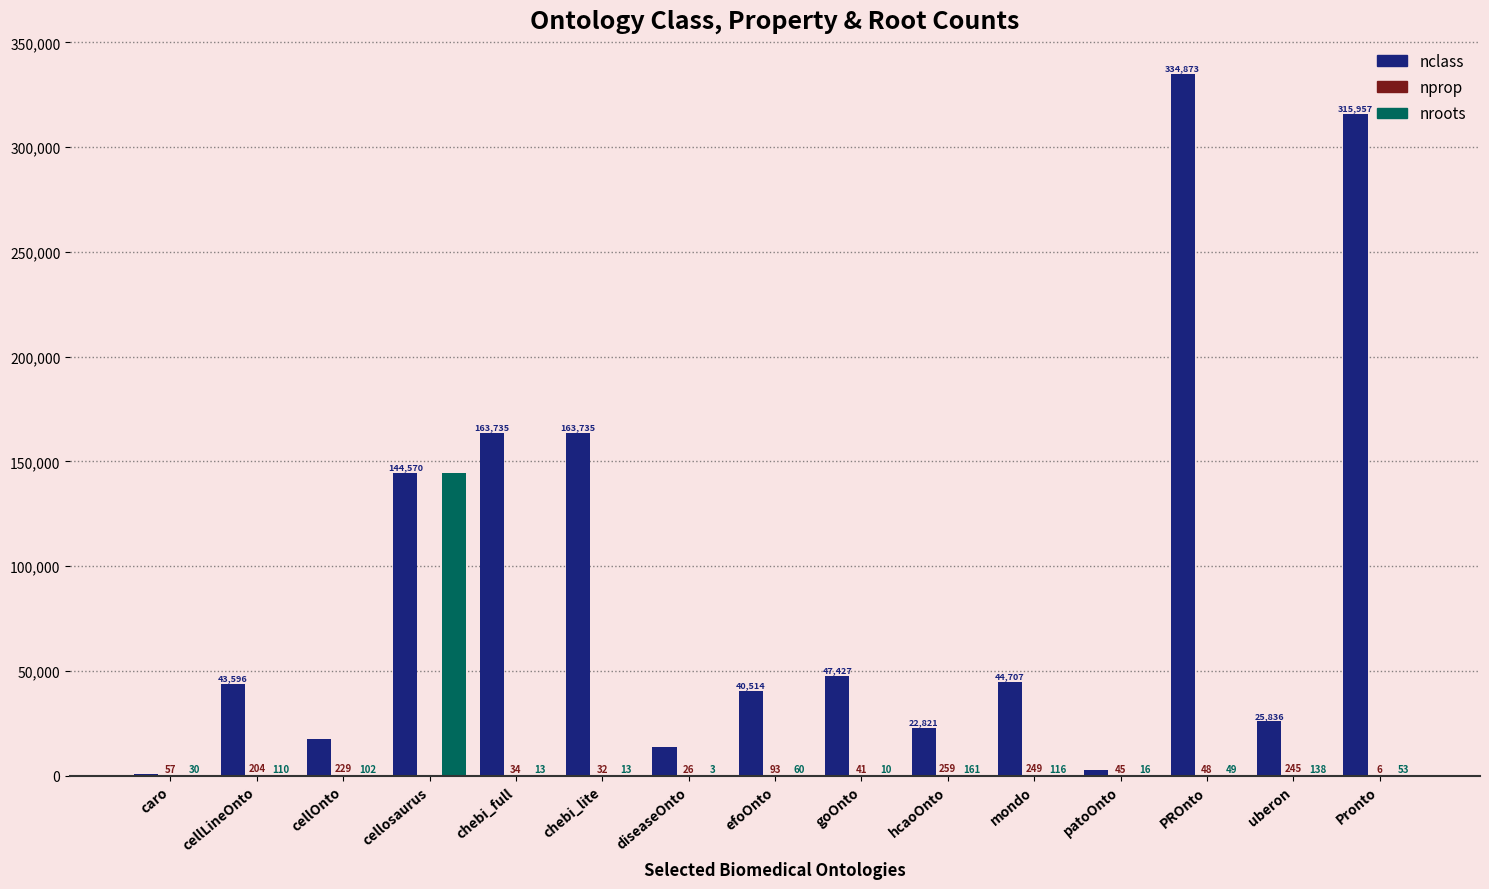

What is the average value of the nroots series?

9696